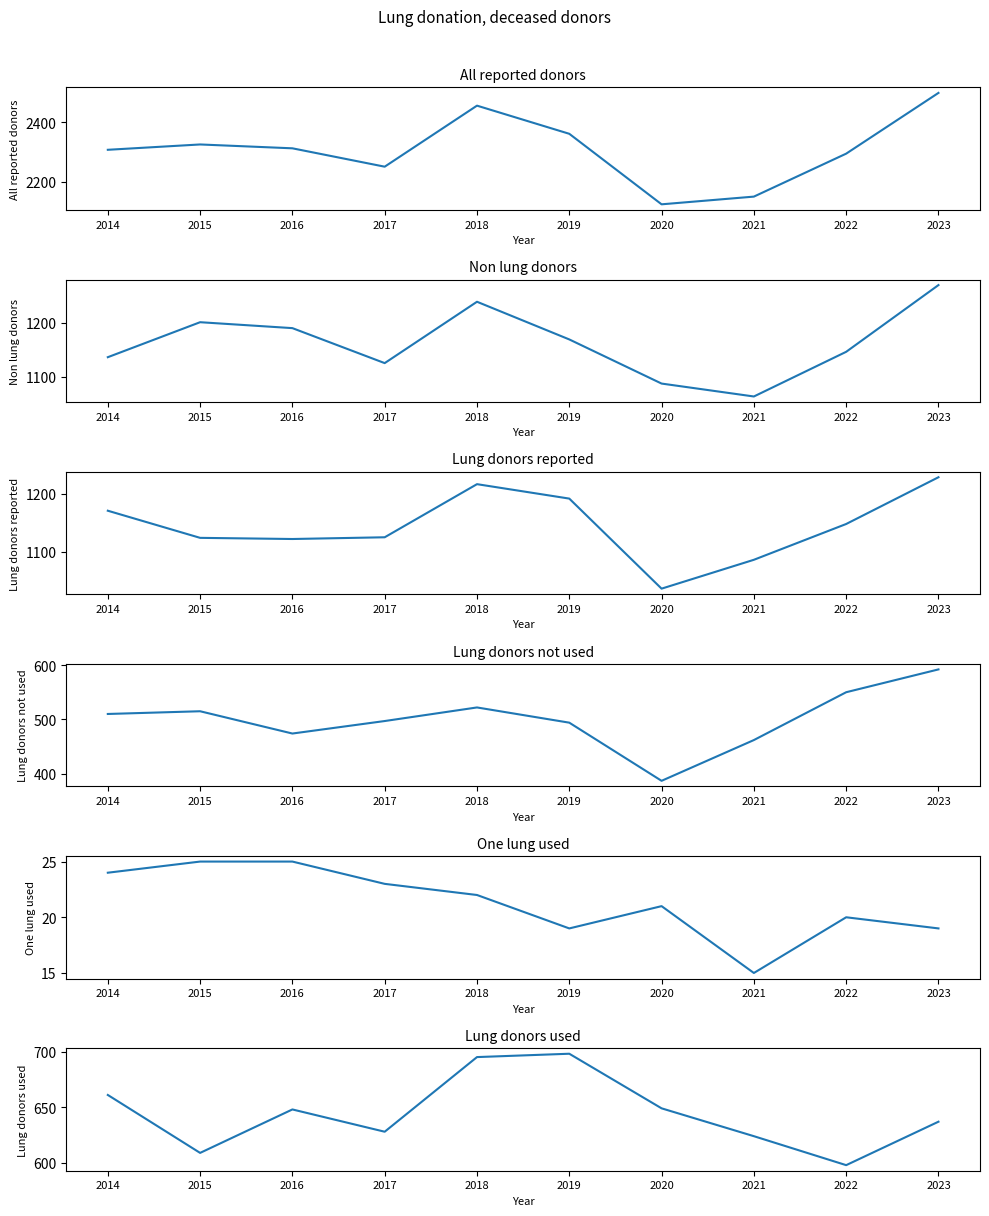

At 2020, list the series in order from smallest to largest.

One lung used, Lung donors not used, Lung donors used, Lung donors reported, Non lung donors, All reported donors